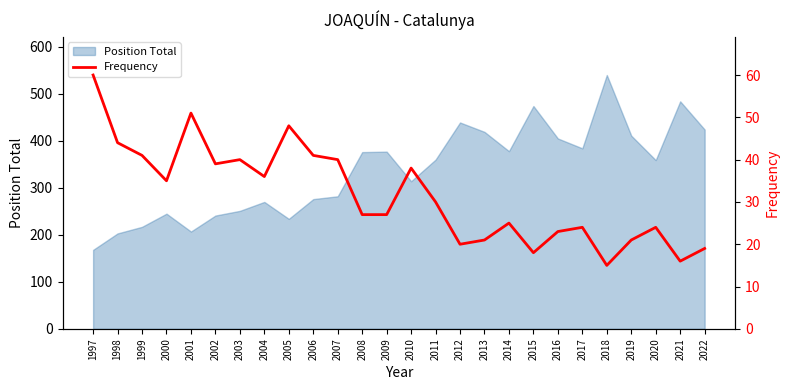

What is the value of the 24th point from the left?

24